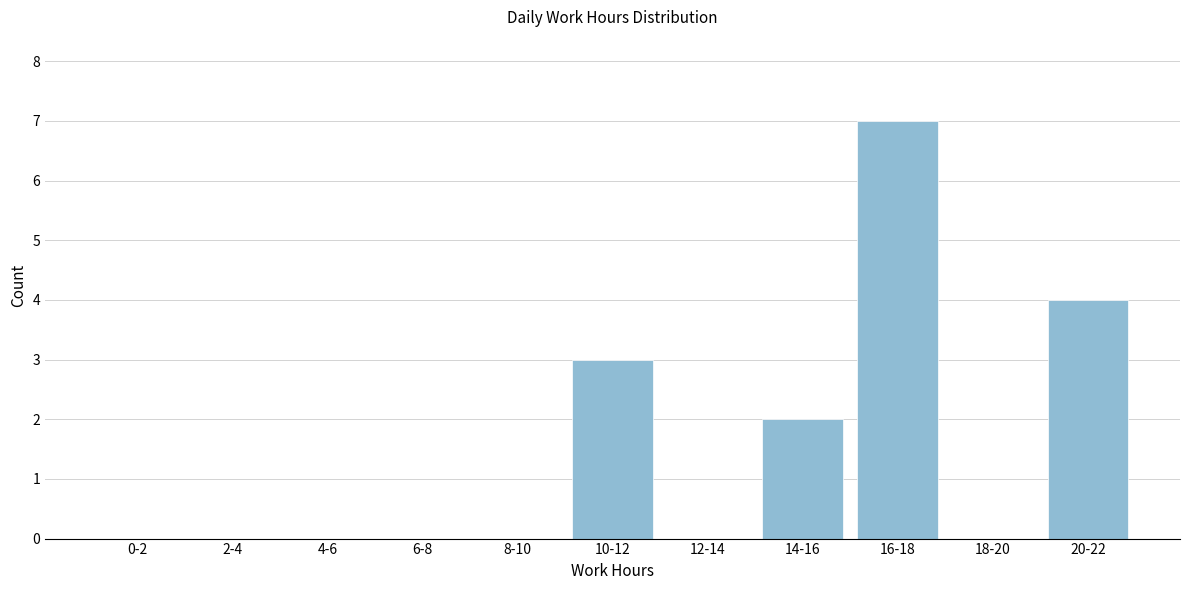

Reading left to right, what are all the values shown in this chart?

0-2=0	2-4=0	4-6=0	6-8=0	8-10=0	10-12=3	12-14=0	14-16=2	16-18=7	18-20=0	20-22=4